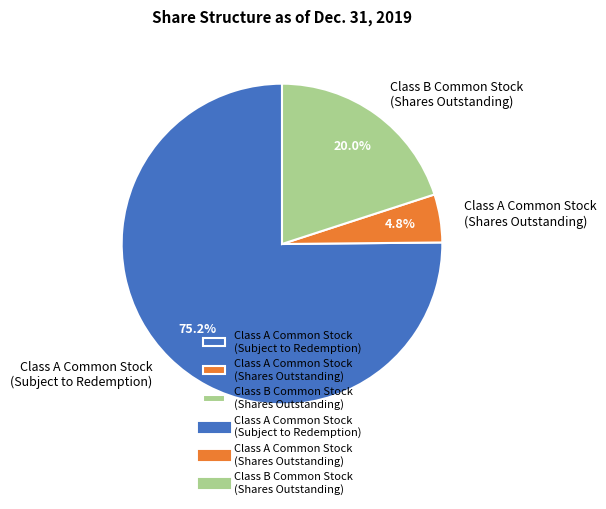

How many segments does this pie chart have?

3